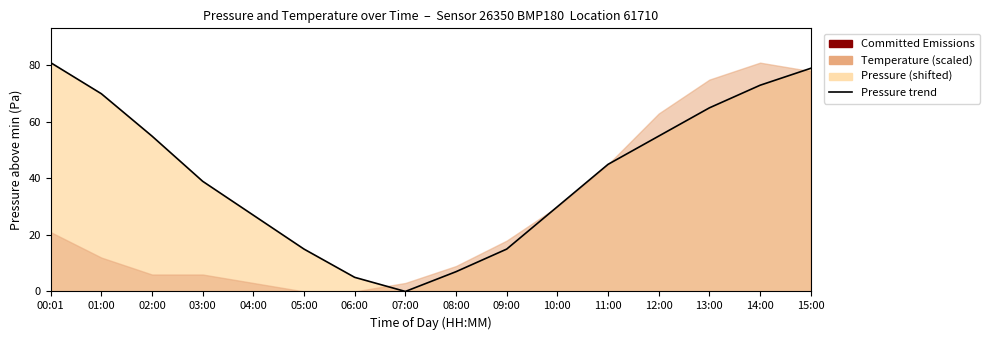

Which category has the lowest value across all series?

07:00